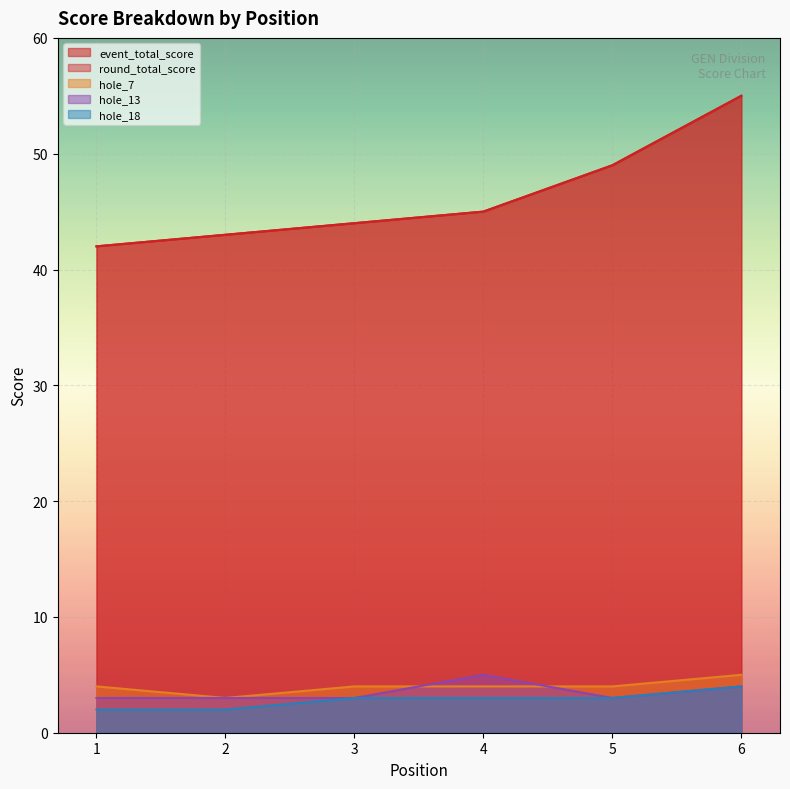

True or false: hole_7 and round_total_score cross at least once.

False